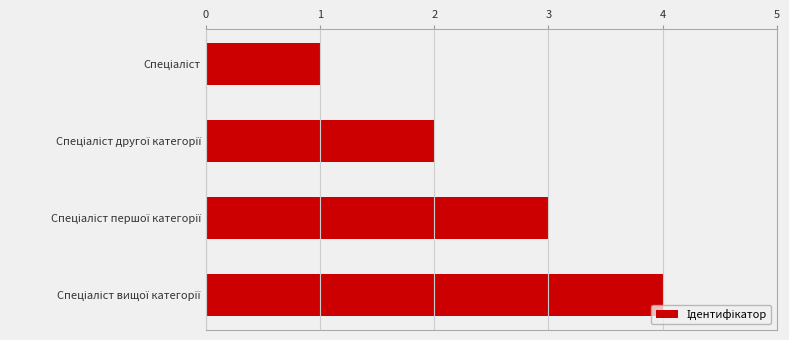

What is the maximum value shown in the chart?

4